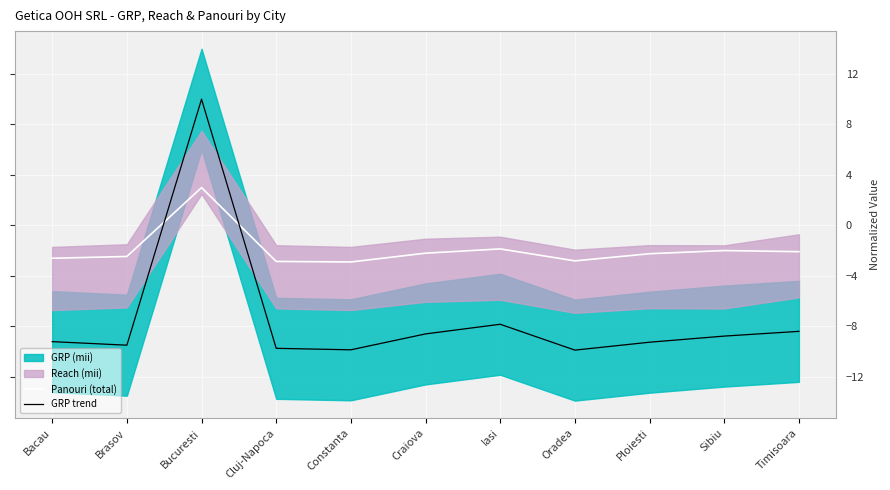

Which category has the highest value across all series?

Bucuresti